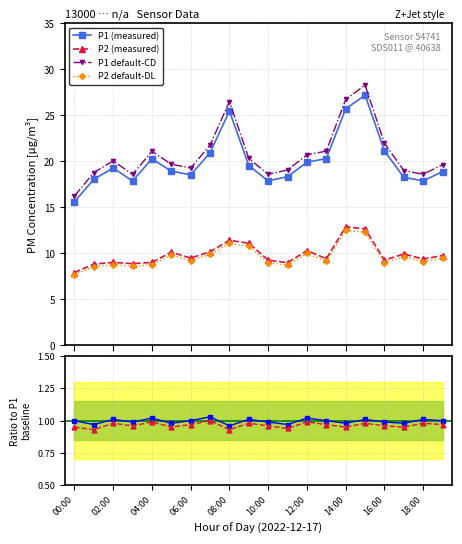

What is the value of the P1 (measured) point at the 20th from the left?

18.9